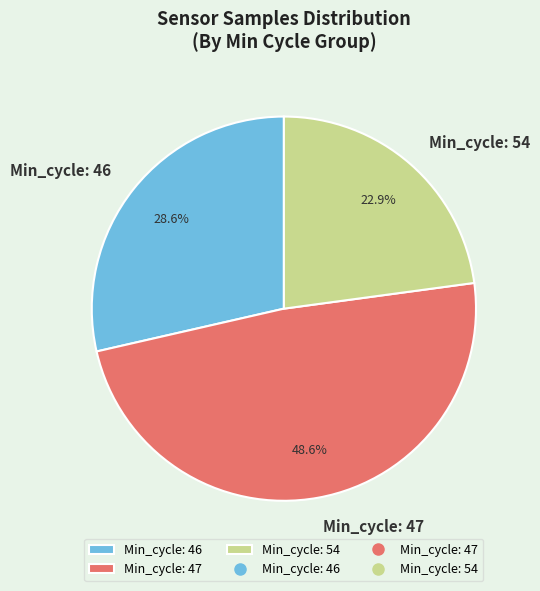

Between Min_cycle: 46 and Min_cycle: 54, which is larger?

Min_cycle: 46